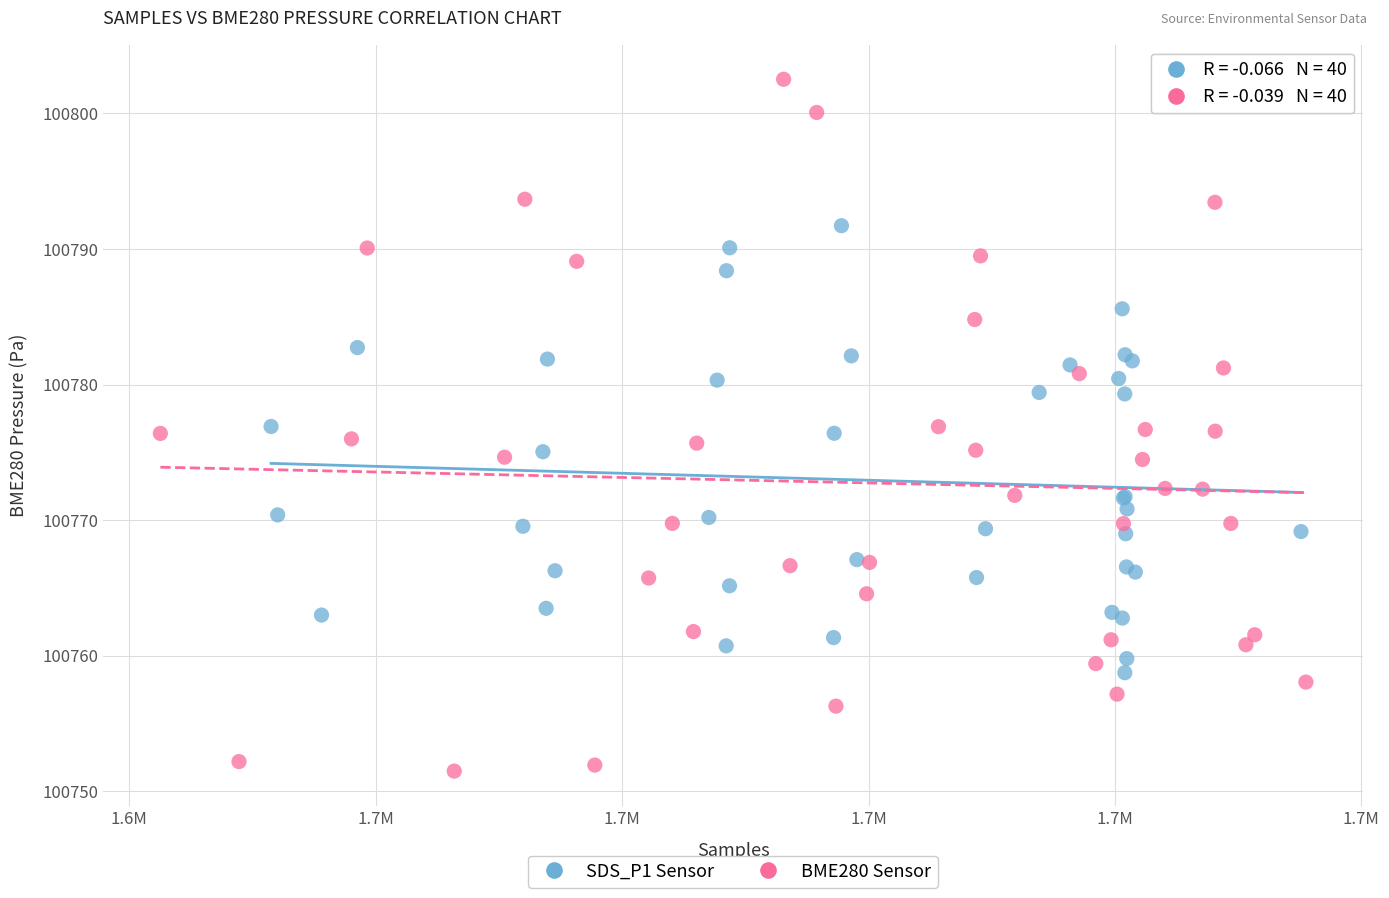

Which series reaches the maximum Y coordinate?

BME280 Sensor